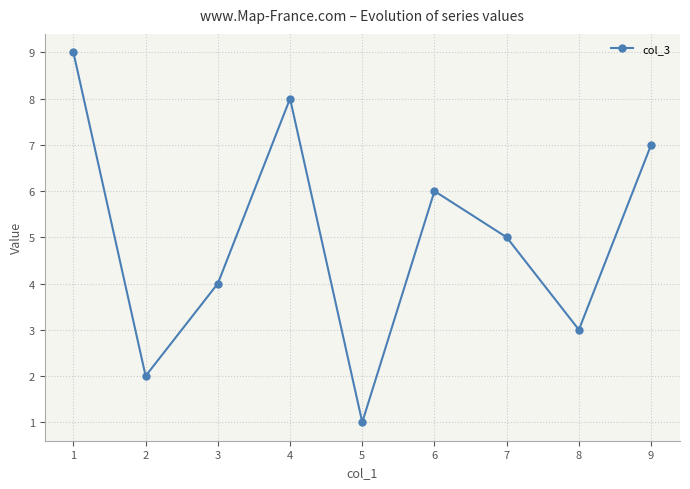

True or false: the data has more than 2 interior local peaks.

False